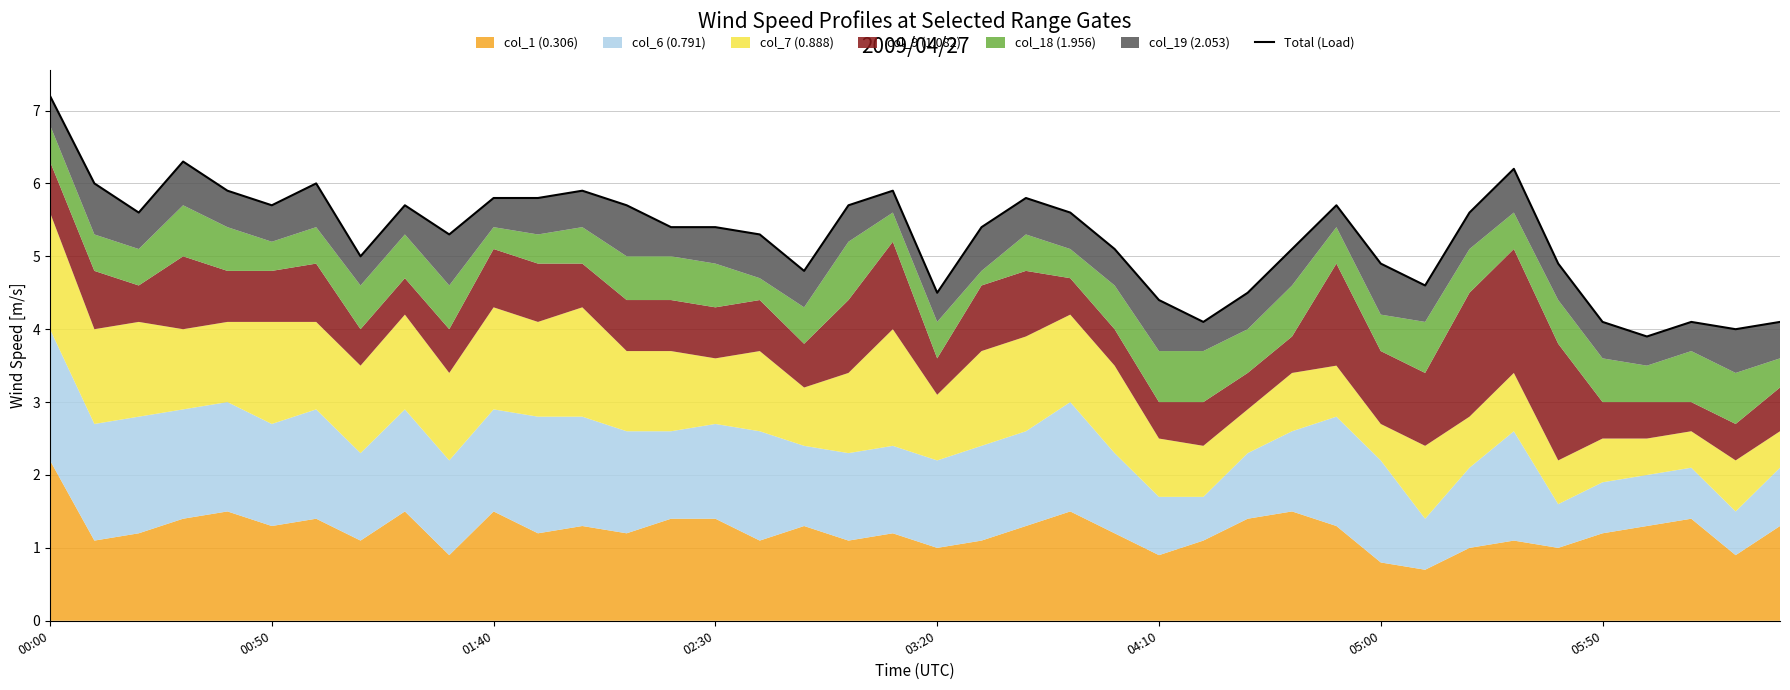

What is the value of the 40th point from the left?

4.1